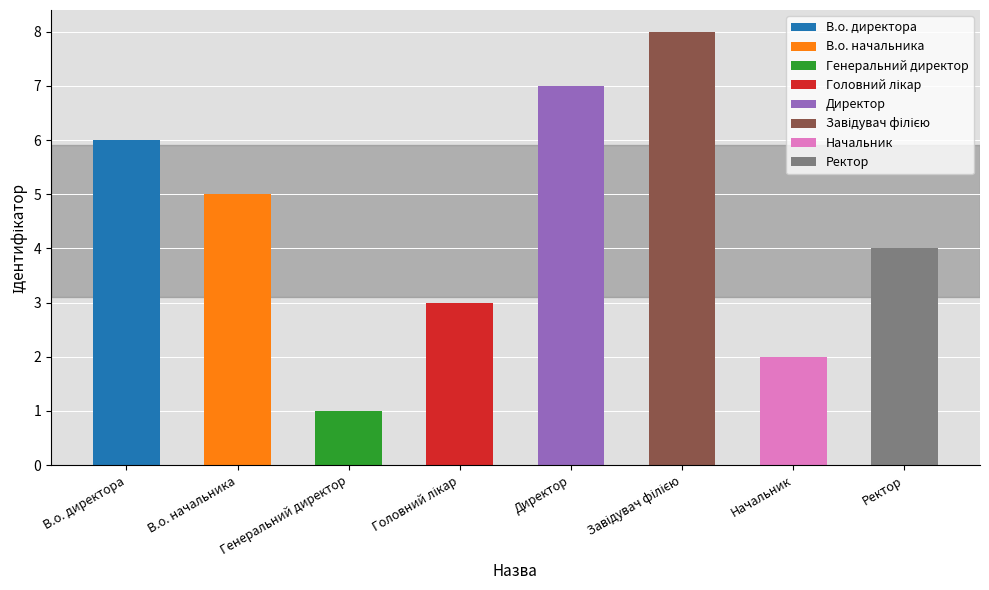

Does the chart contain any negative values?

No